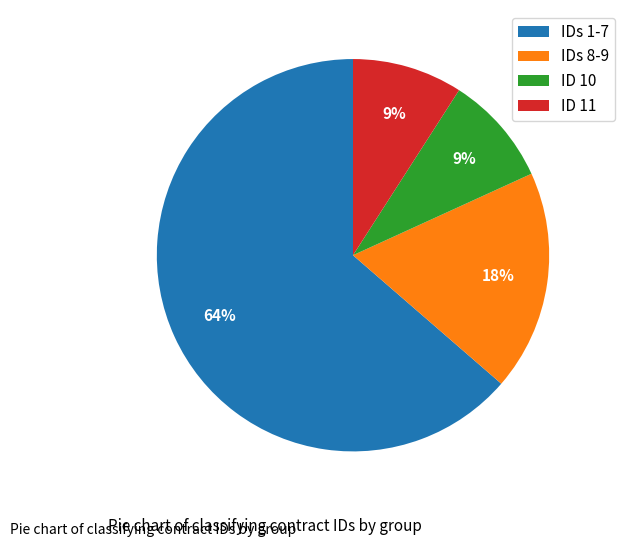

Is there any slice that represents more than half of the pie?

Yes